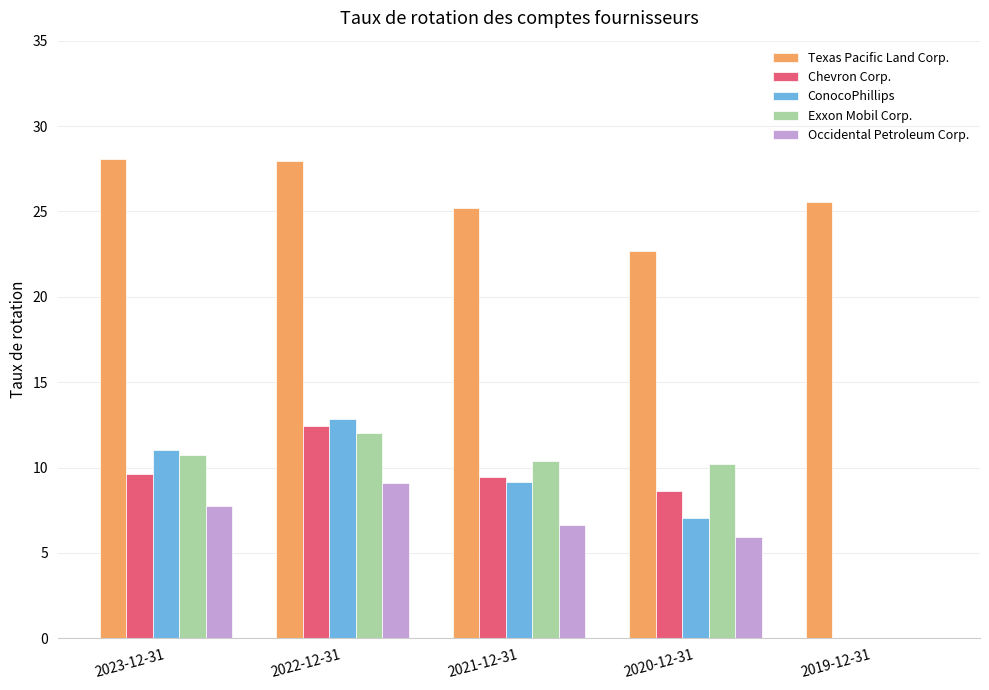

Which series changed the most between 2023-12-31 and 2019-12-31?

ConocoPhillips